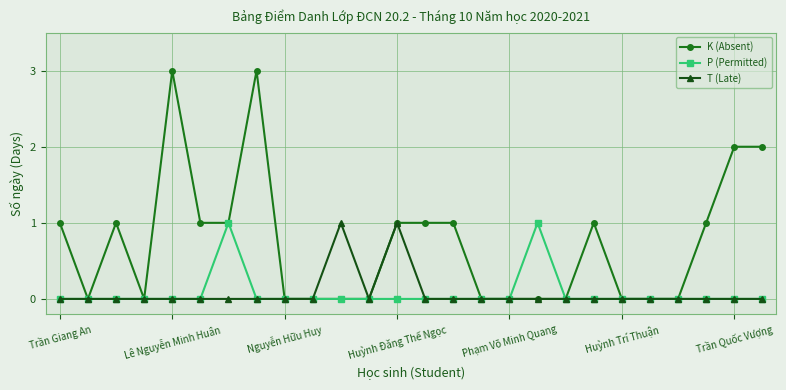

Which series has the largest total across all categories?

K (Absent)